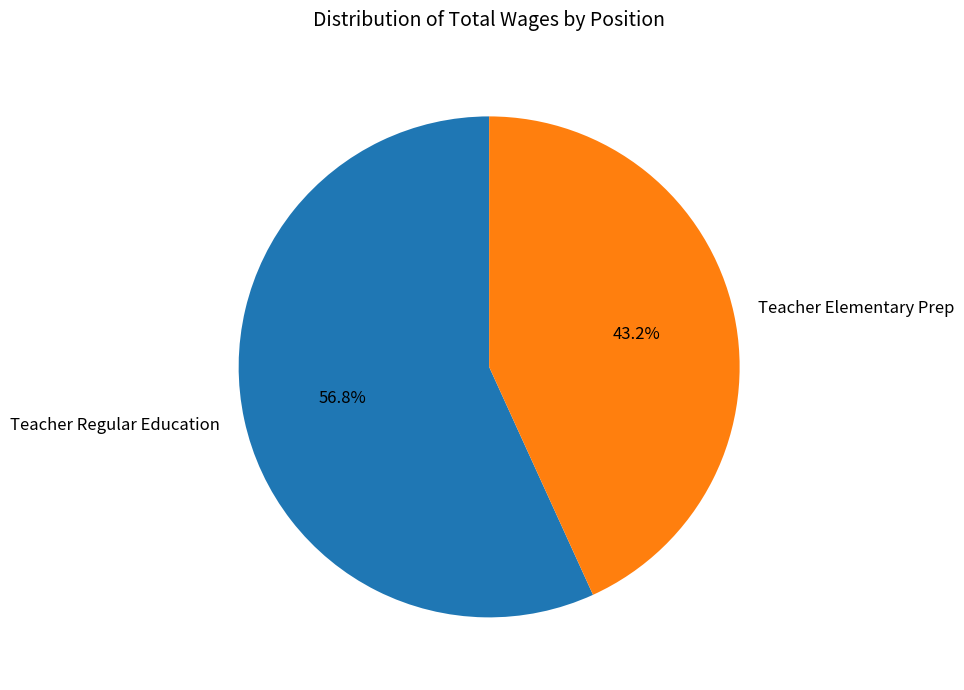

True or false: Teacher Elementary Prep accounts for 53% of the total.

False